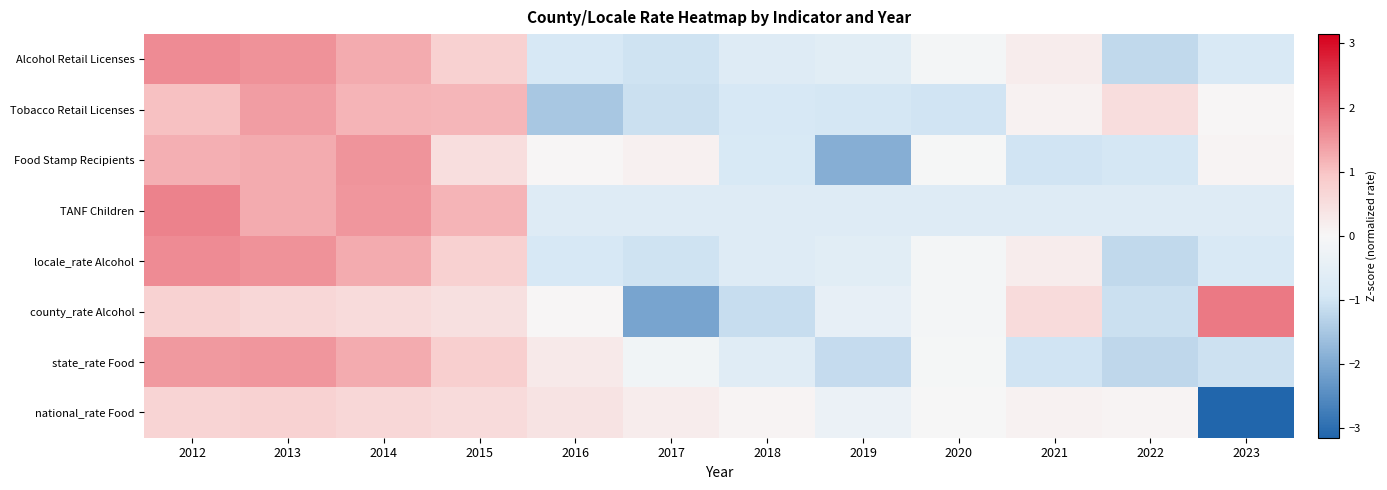

Reading left to right, what are all the values shown in this chart?

Alcohol Retail Licenses: 2012=1.6	2013=1.5	2014=1.3	2015=0.8	2016=-0.9	2017=-1.0	2018=-0.7	2019=-0.6	2020=-0.1	2021=0.2	2022=-1.2	2023=-0.8
Tobacco Retail Licenses: 2012=1.0	2013=1.4	2014=1.2	2015=1.1	2016=-1.5	2017=-1.1	2018=-0.9	2019=-0.9	2020=-1.0	2021=0.1	2022=0.5	2023=0.0
Food Stamp Recipients: 2012=1.2	2013=1.3	2014=1.5	2015=0.5	2016=0.0	2017=0.1	2018=-0.9	2019=-1.9	2020=-0.0	2021=-1.0	2022=-1.0	2023=0.1
TANF Children: 2012=1.7	2013=1.3	2014=1.5	2015=1.2	2016=-0.7	2017=-0.7	2018=-0.7	2019=-0.7	2020=-0.7	2021=-0.7	2022=-0.7	2023=-0.7
locale_rate Alcohol: 2012=1.6	2013=1.5	2014=1.3	2015=0.8	2016=-0.9	2017=-1.0	2018=-0.7	2019=-0.6	2020=-0.1	2021=0.2	2022=-1.2	2023=-0.8
county_rate Alcohol: 2012=0.8	2013=0.7	2014=0.6	2015=0.4	2016=0.0	2017=-2.1	2018=-1.1	2019=-0.4	2020=-0.1	2021=0.6	2022=-1.1	2023=1.8
state_rate Food: 2012=1.5	2013=1.5	2014=1.3	2015=0.8	2016=0.3	2017=-0.2	2018=-0.7	2019=-1.1	2020=-0.1	2021=-1.0	2022=-1.2	2023=-1.1
national_rate Food: 2012=0.7	2013=0.8	2014=0.6	2015=0.5	2016=0.4	2017=0.2	2018=0.1	2019=-0.3	2020=-0.0	2021=0.1	2022=0.1	2023=-3.1